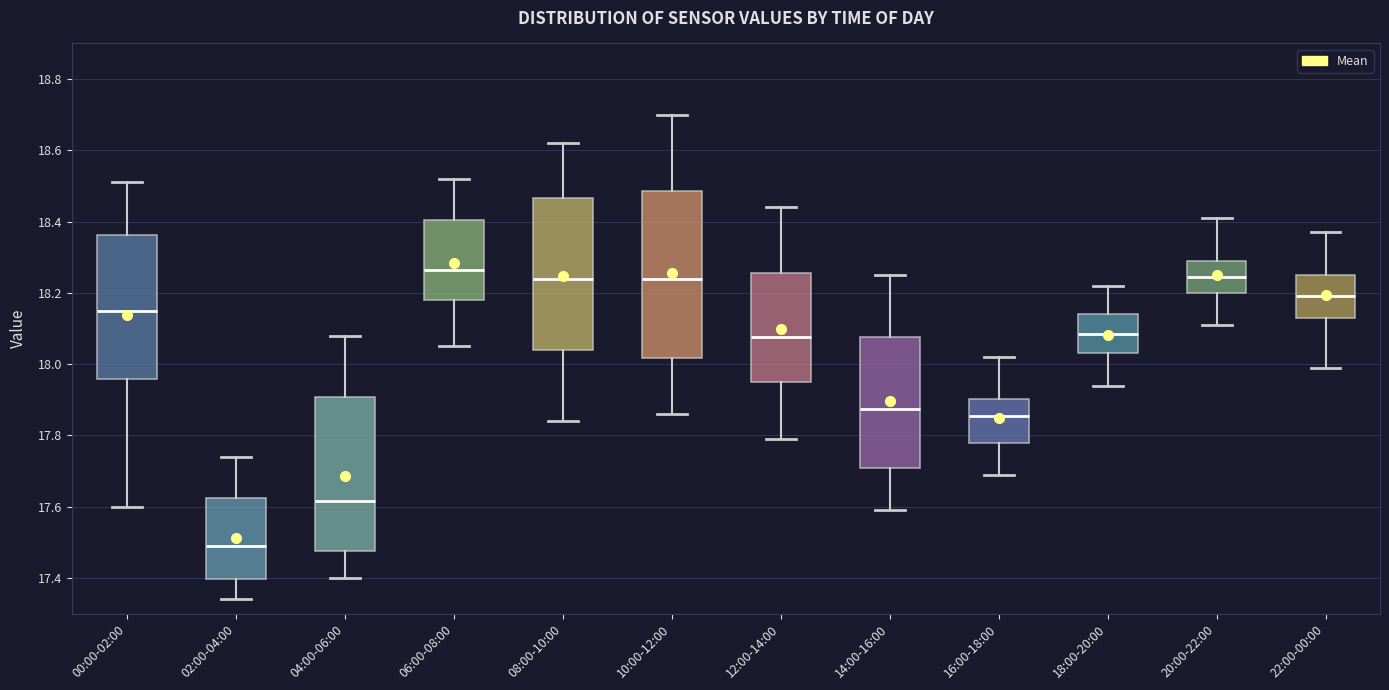

Where does the lower whisker of the box for 06:00-08:00 end on the y-axis? The values are not printed on the chart, so give them approximately, as read against the axis.

18.06